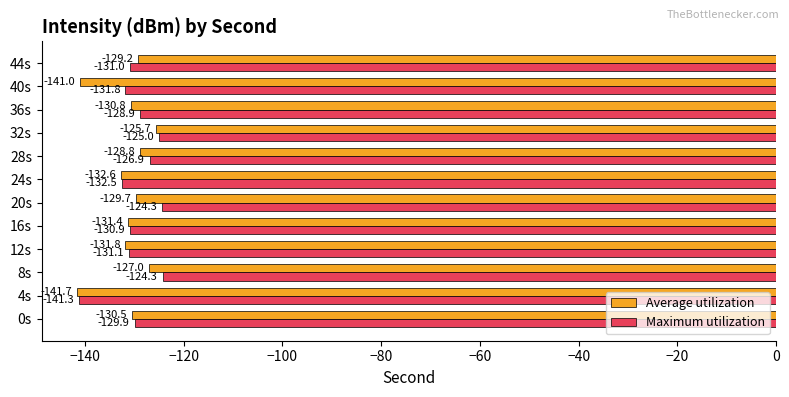

What is the sum of the Average utilization values at 32s and 36s?

-256.5